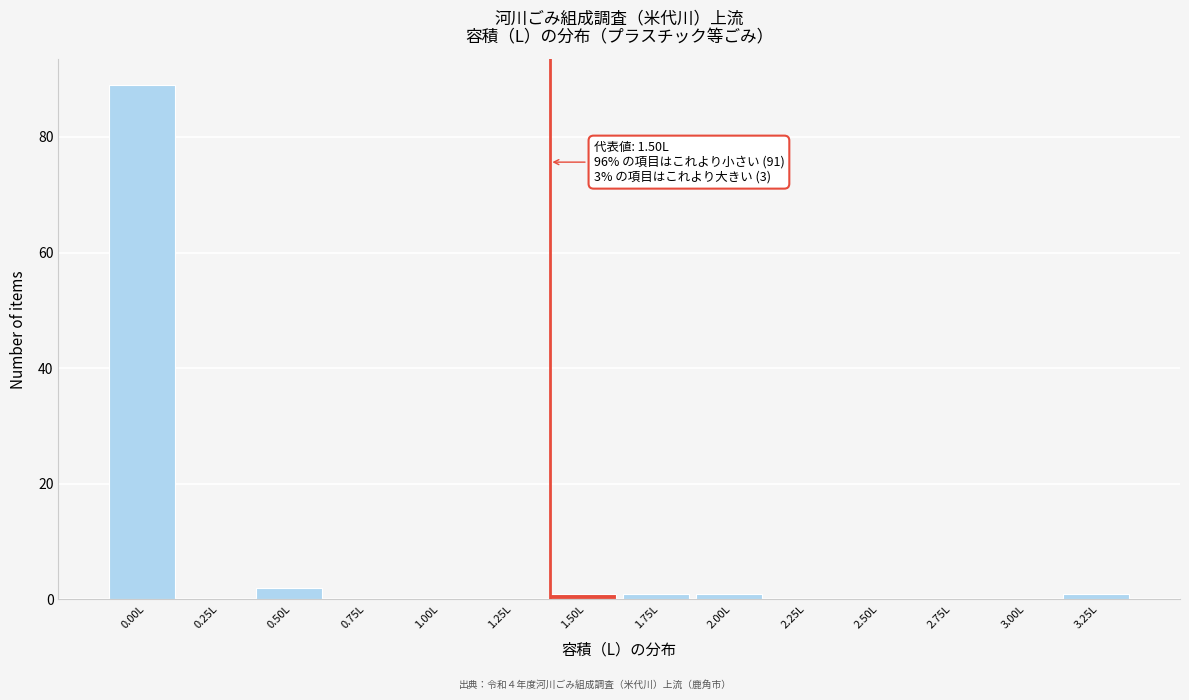

Reading left to right, what are all the values shown in this chart?

0.00L=89	0.25L=0	0.50L=2	0.75L=0	1.00L=0	1.25L=0	1.50L=1	1.75L=1	2.00L=1	2.25L=0	2.50L=0	2.75L=0	3.00L=0	3.25L=1